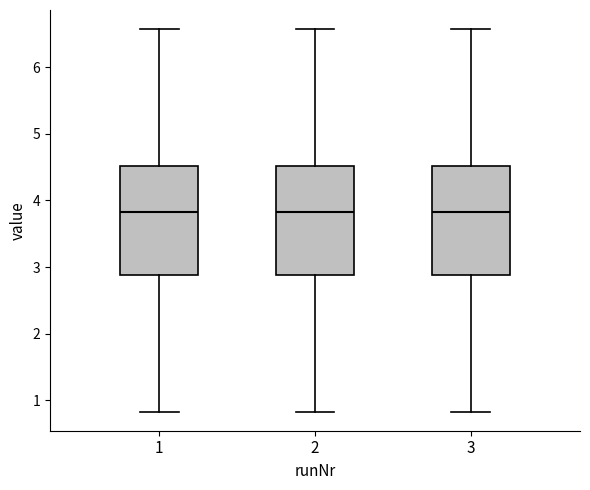

Reading left to right, read every box against the y-axis: the position of its median line, the range the box covers, and the ends of its whiskers. The values are not printed on the chart, so give them approximately, as read against the axis.

1: median 3.8, box 2.9 to 4.5, whiskers 0.8 to 6.6
2: median 3.8, box 2.9 to 4.5, whiskers 0.8 to 6.6
3: median 3.8, box 2.9 to 4.5, whiskers 0.8 to 6.6